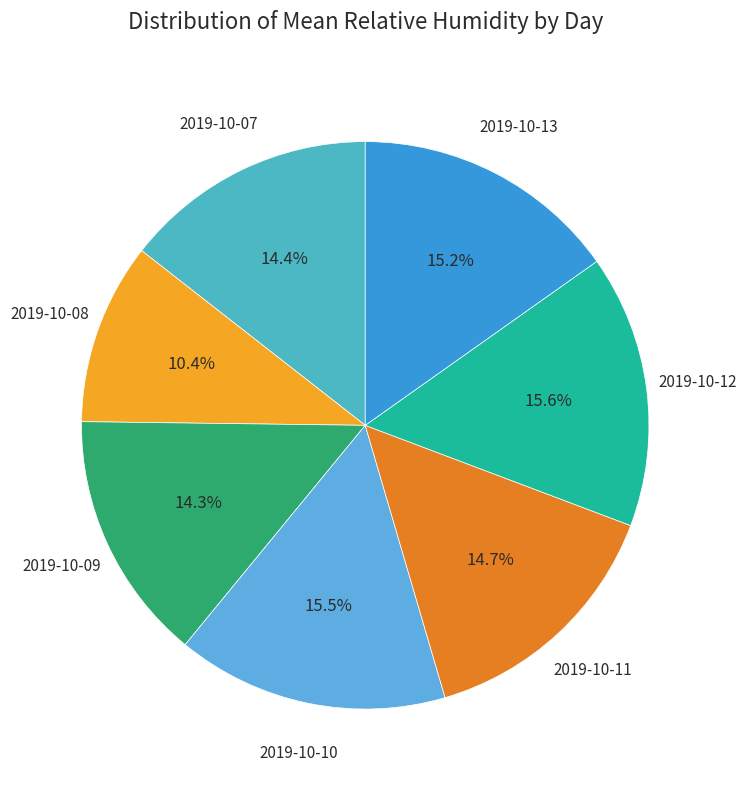

How many slices are in this pie chart?

7